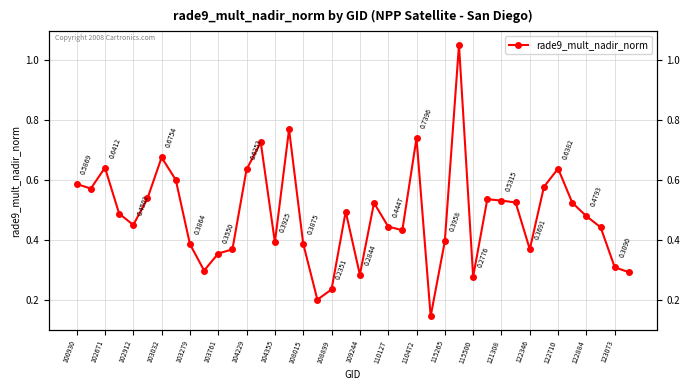

Which label corresponds to the largest value in the chart?

27